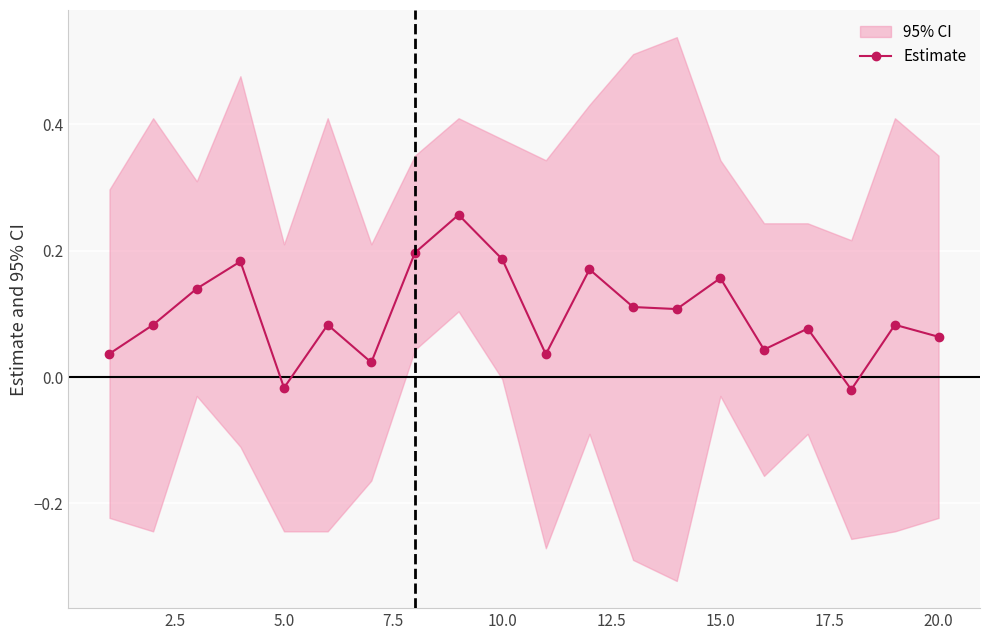

At which category does Estimate reach its first local valley?

5.0